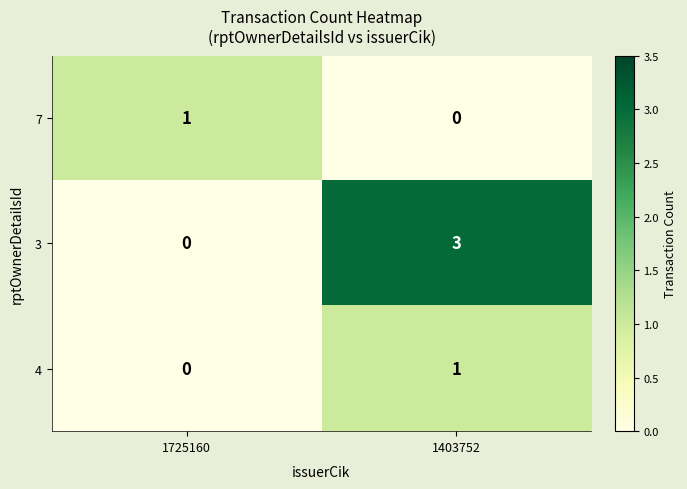

The 3 series shows 0 at 1725160. True or false?

True